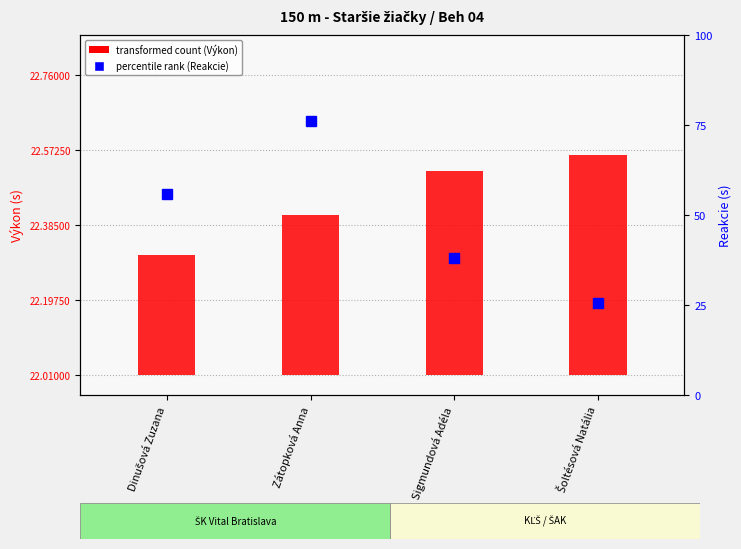

Which label corresponds to the largest value in the chart?

Šoltésová Natália